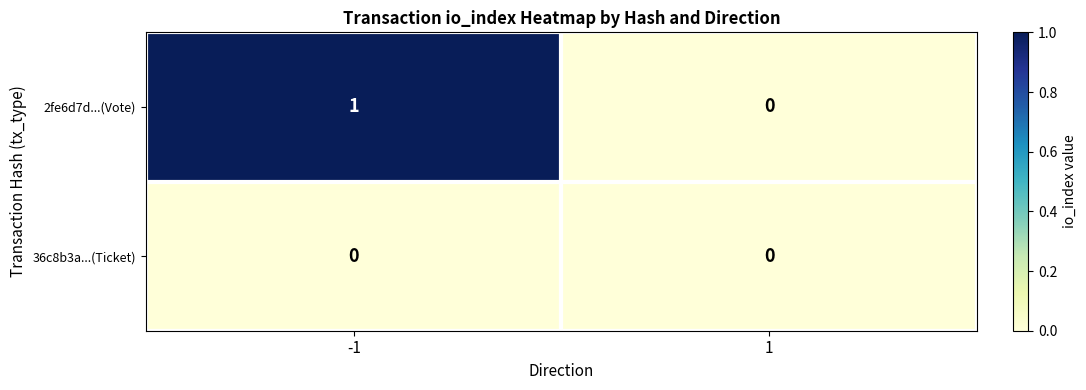

Count the number of data series in this chart.

2